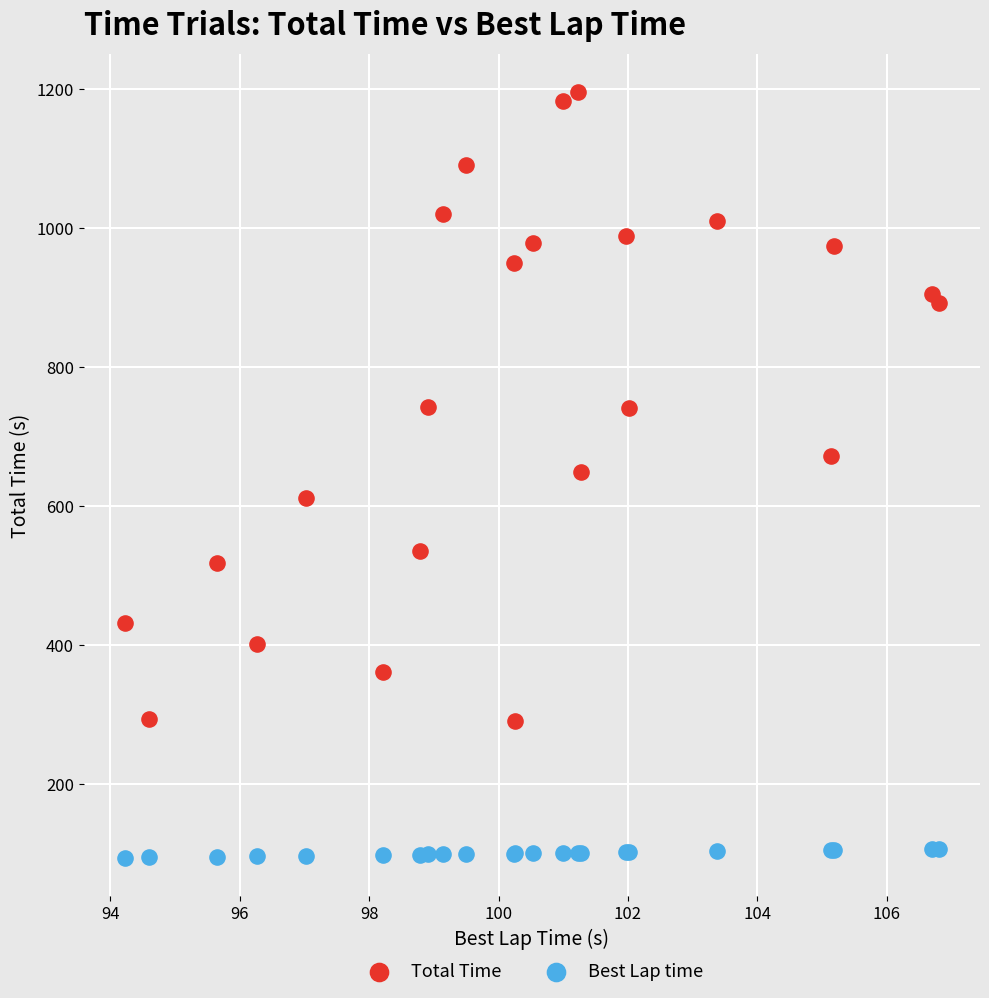

Which series has the widest spread of Y values?

Total Time